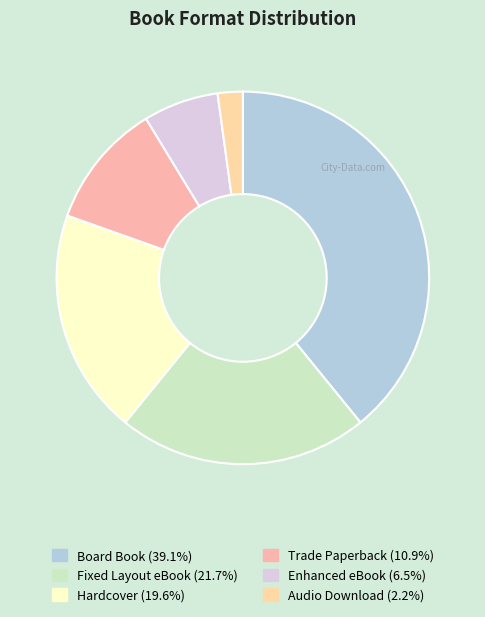

To the nearest percent, what is the combined percentage of Board Book and Hardcover?

59%